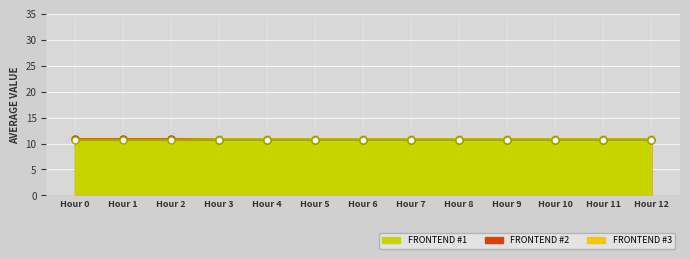

True or false: FRONTEND #3 has a value of 10.8 at Hour 4.

True